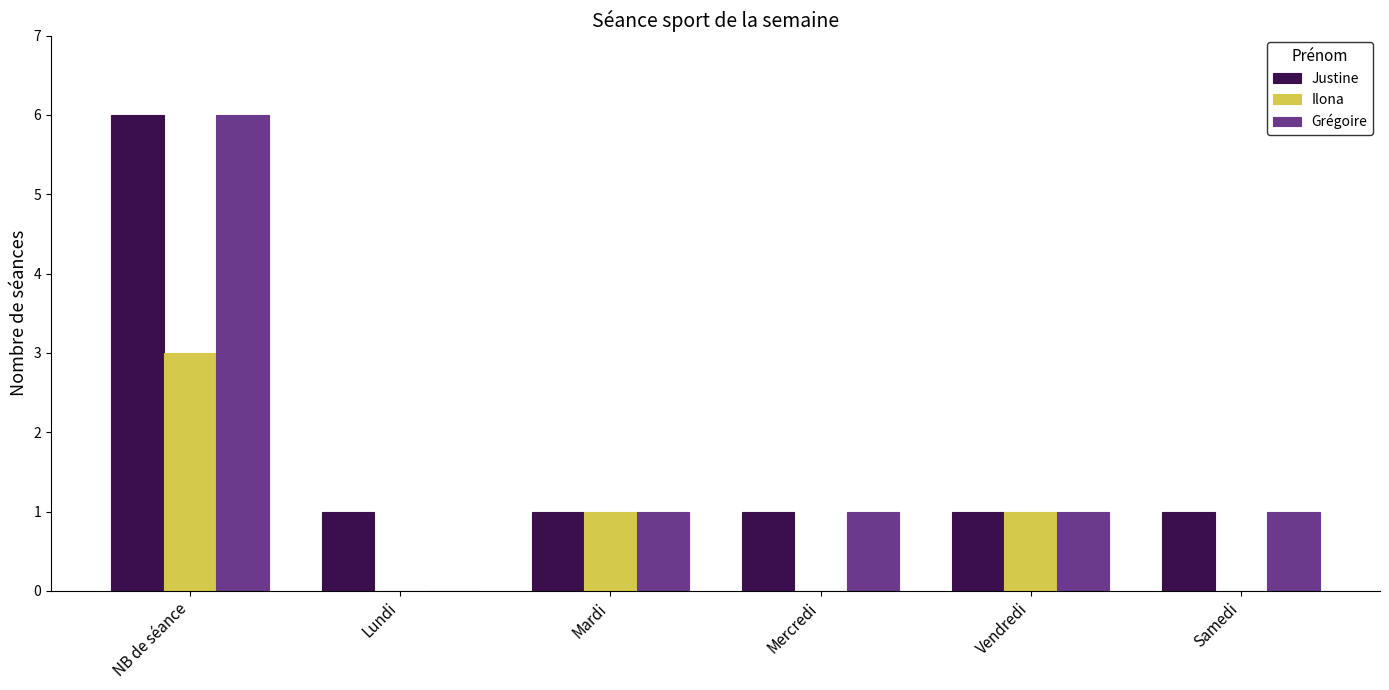

At which category is the sum across all series the highest?

NB de séance